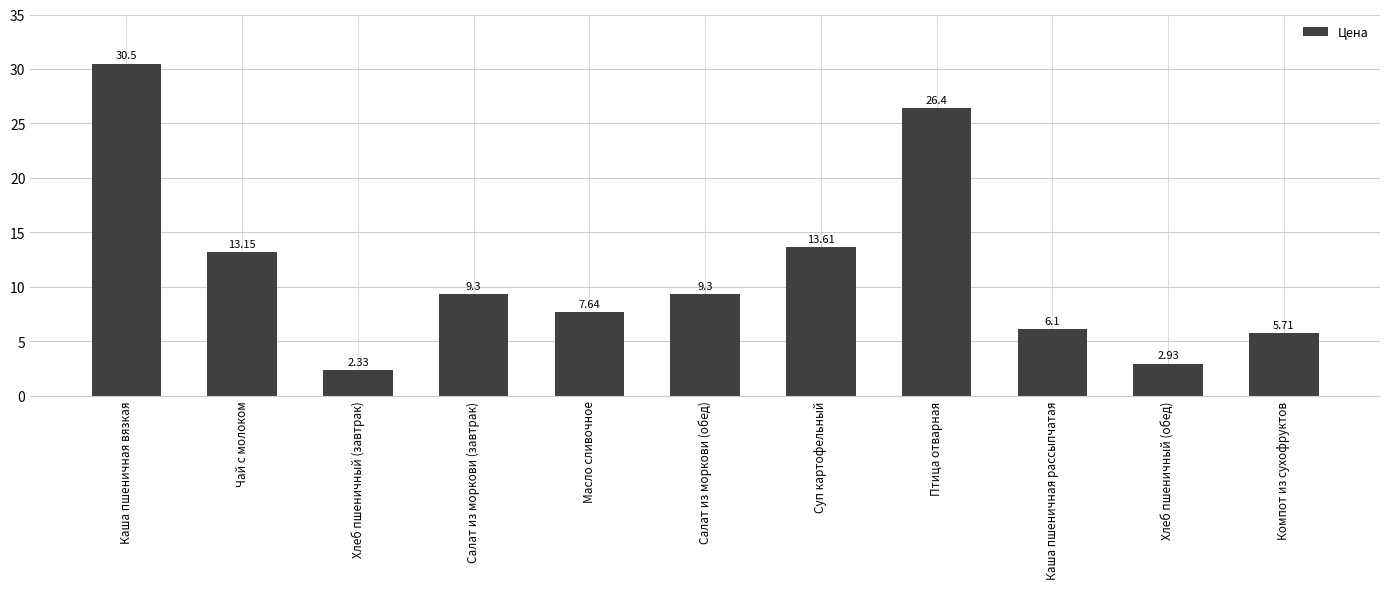

What is the value of the 6th bar from the left?

9.3